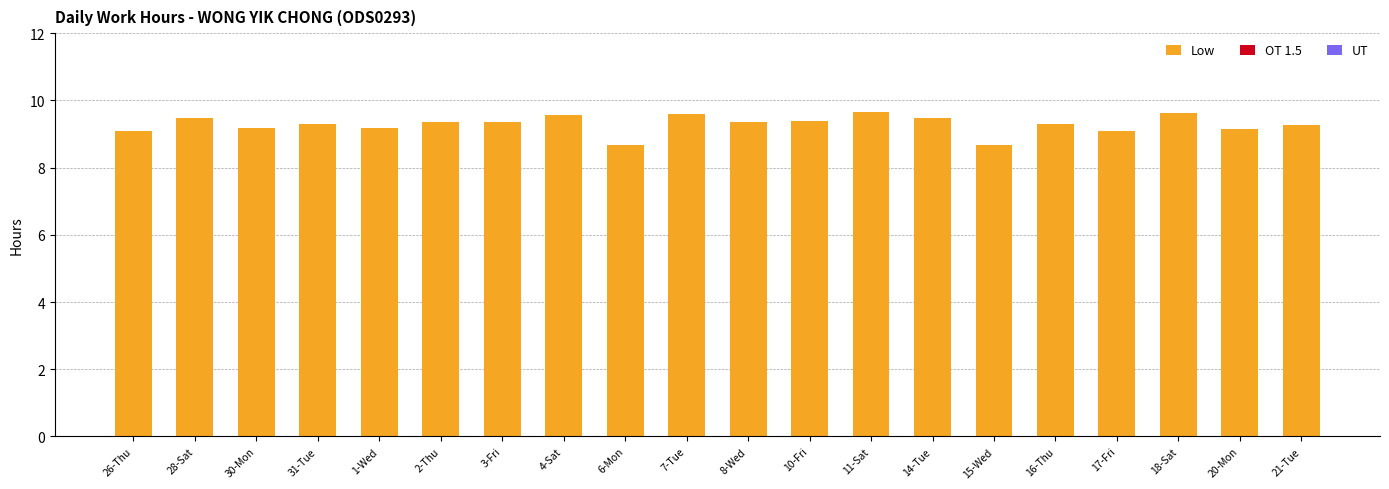

What is the label of the 2nd bar from the right?

20-Mon